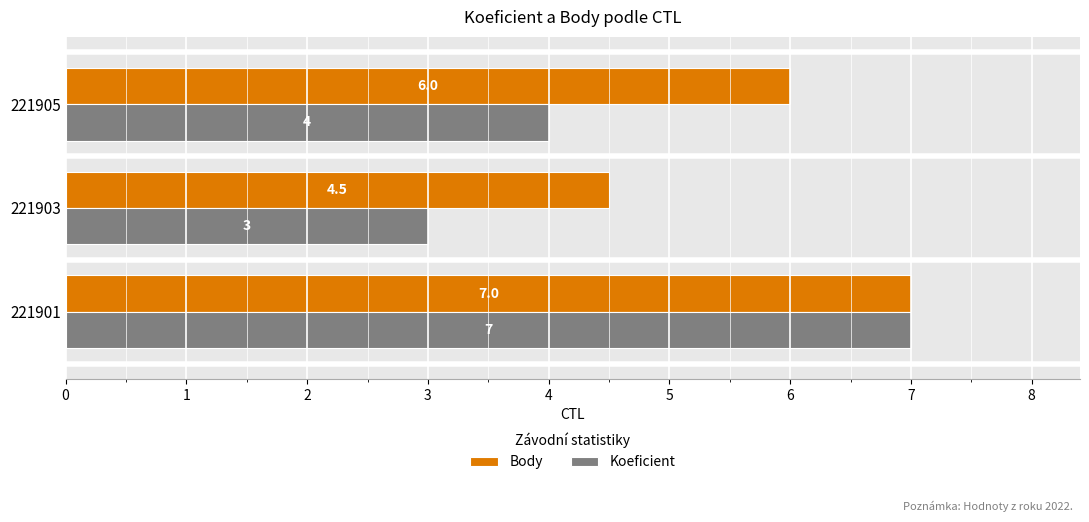

At which label does Koeficient reach its minimum?

221903